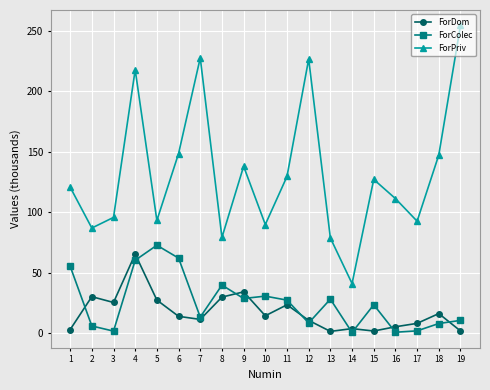

How many lines are shown in the chart?

3